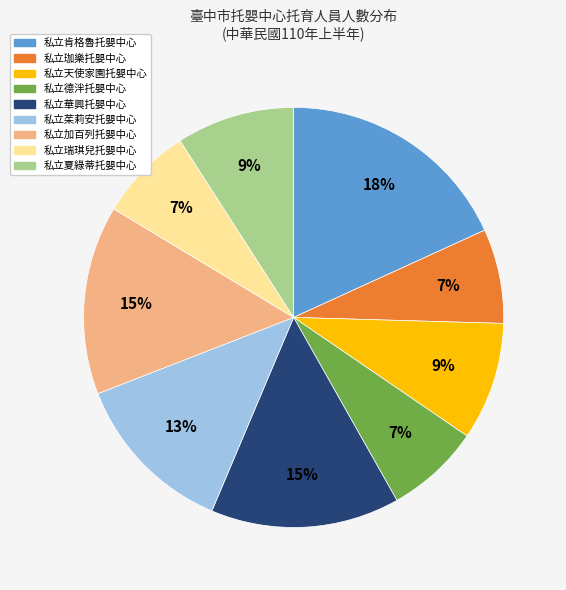

To the nearest percent, what is the difference between the largest and smallest slice percentages?

11%